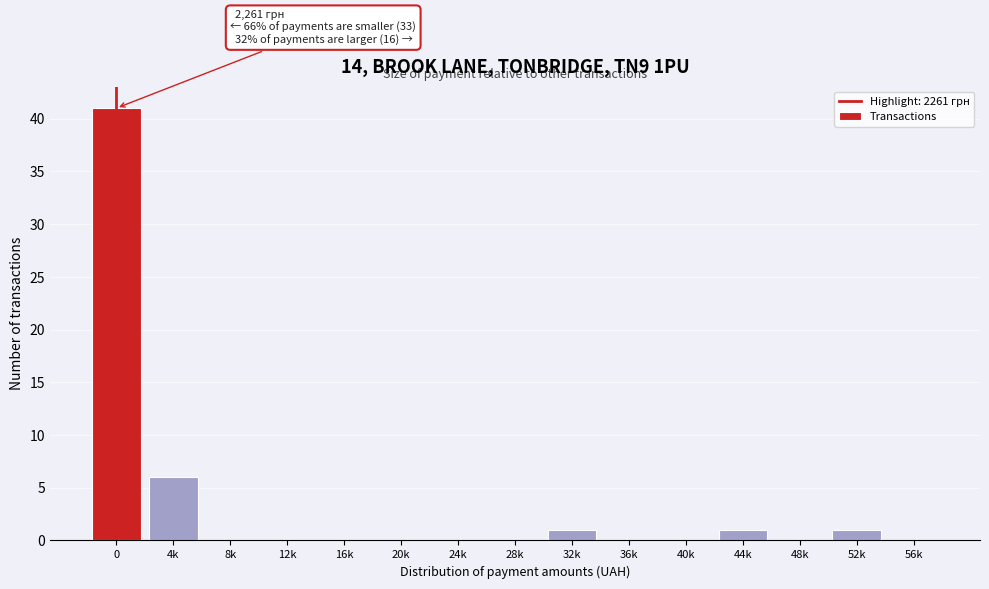

Reading left to right, list all the values displayed in this chart.

0=41	4k=6	8k=0	12k=0	16k=0	20k=0	24k=0	28k=0	32k=1	36k=0	40k=0	44k=1	48k=0	52k=1	56k=0